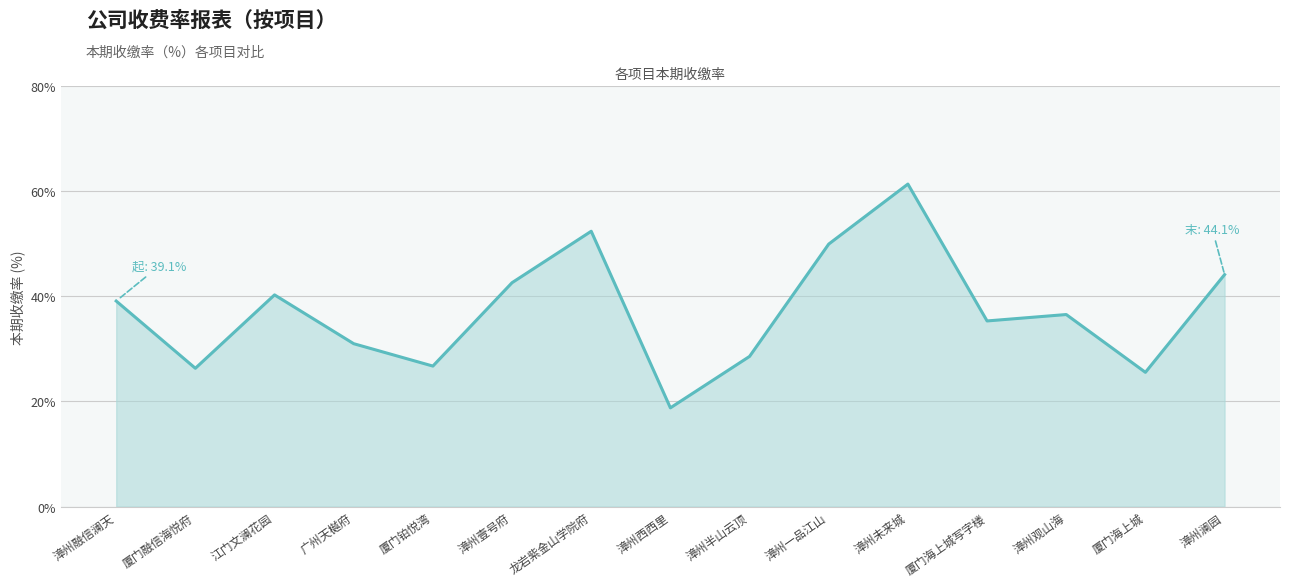

What is the maximum value shown in the chart?

61.4